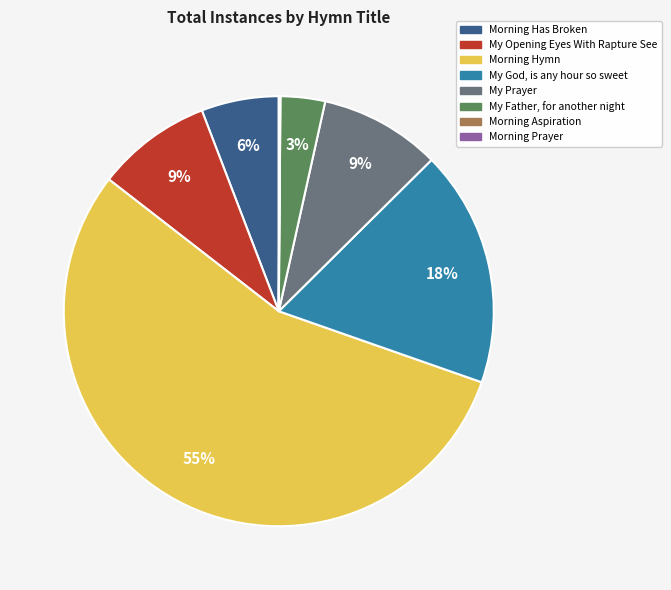

To the nearest percent, what is the average slice percentage?

12%